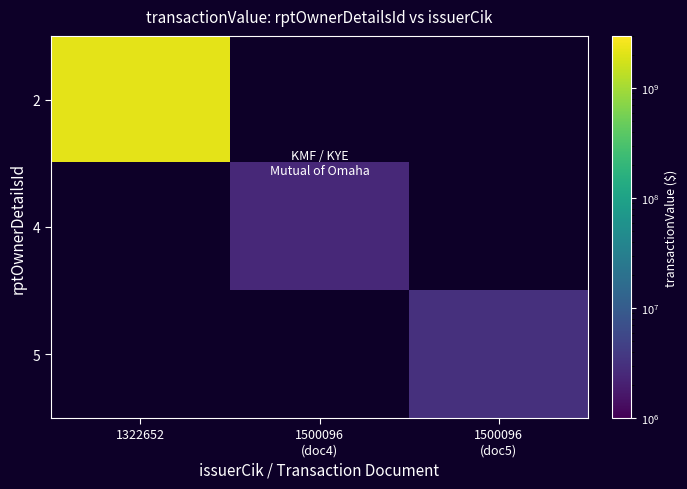

Where is 2 nearest to the value 2147483647?

1322652